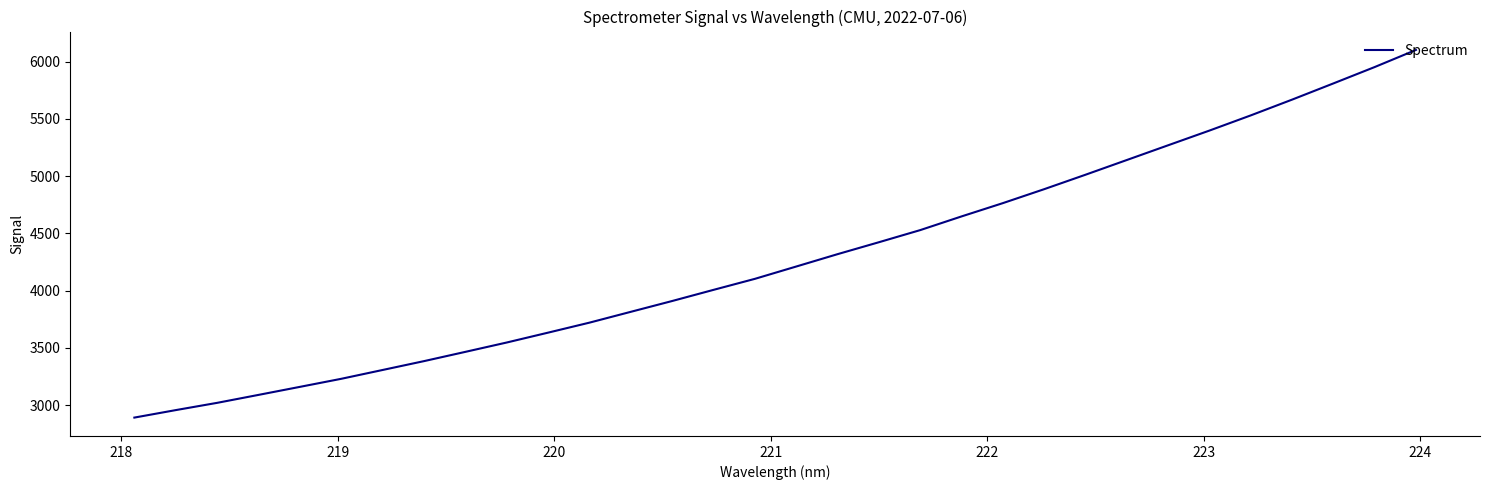

Count the number of data series in this chart.

1